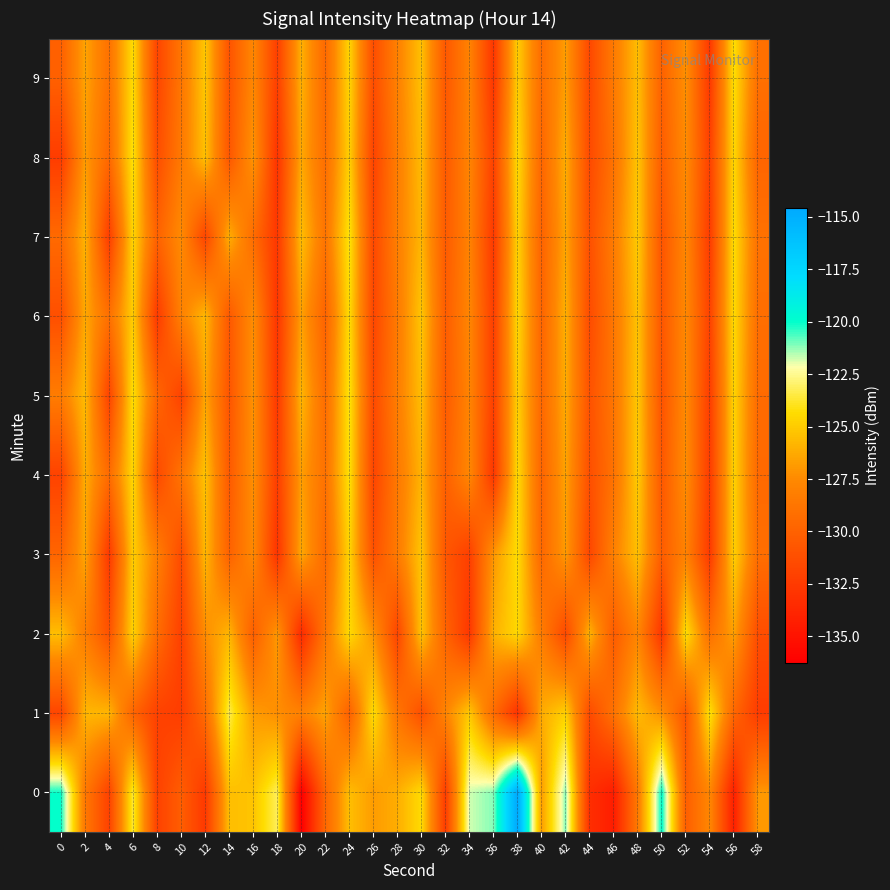

How many series are shown in this chart?

10